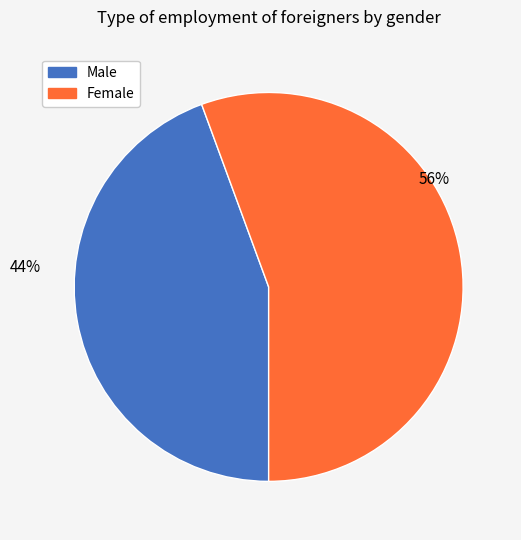

Is it true that Female is 56% of the pie?

True